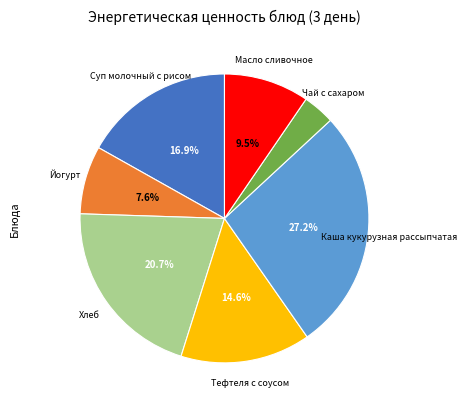

Is there a majority slice in this chart?

No